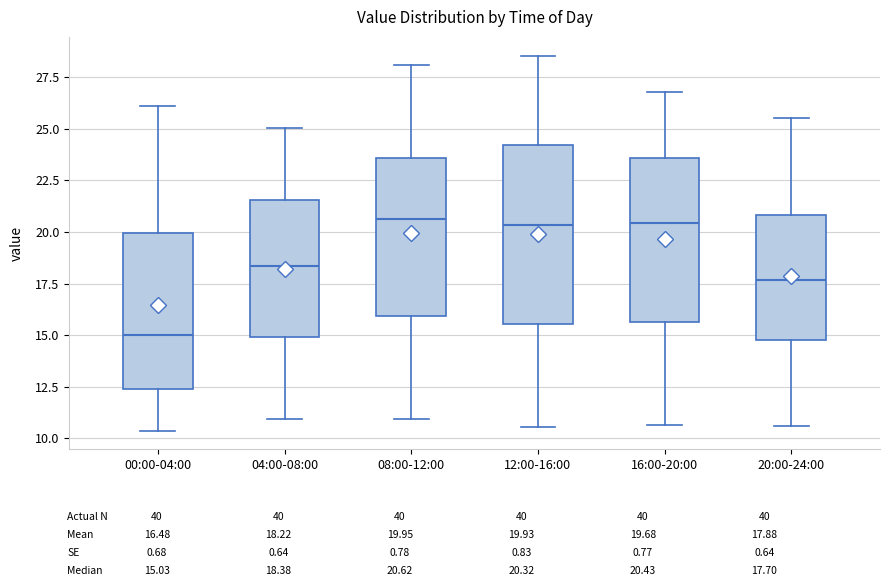

Where is the upper edge of the box for 20:00-24:00 on the y-axis? The values are not printed on the chart, so give them approximately, as read against the axis.

21.0